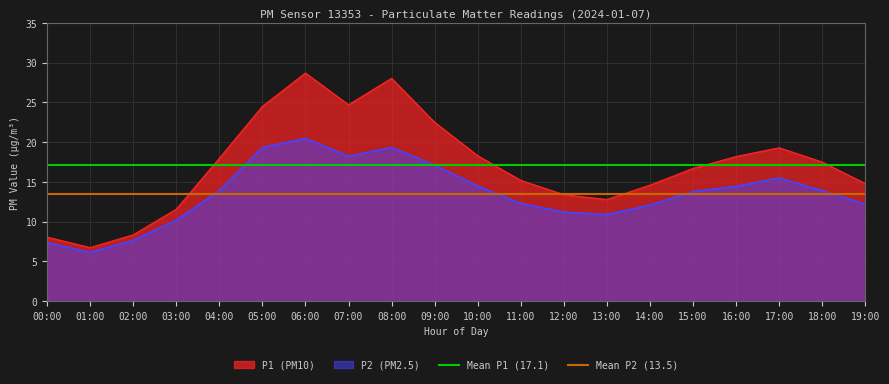

The P1 (PM10) series shows 16.7 at 15:00. True or false?

True